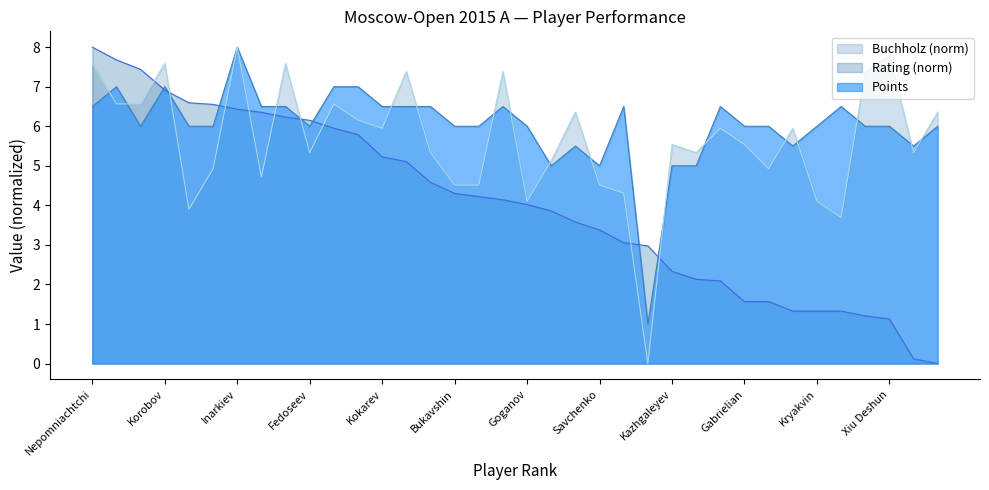

Rank the series by their average value, from highest to lowest.

Points, Buchholz (norm), Rating (norm)